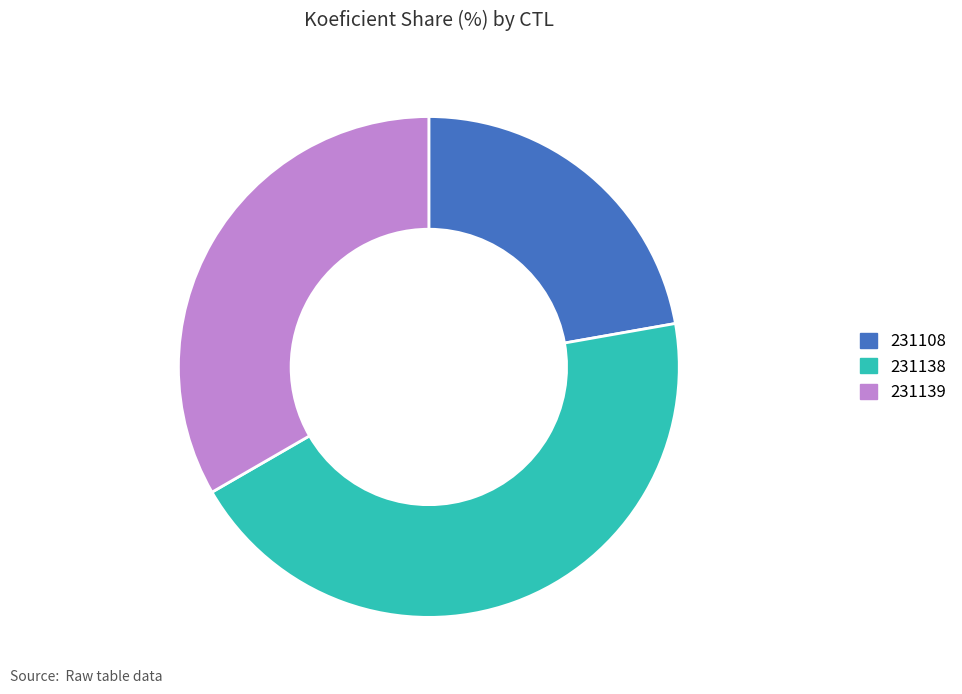

Rank the categories by value from highest to lowest.

231138, 231139, 231108